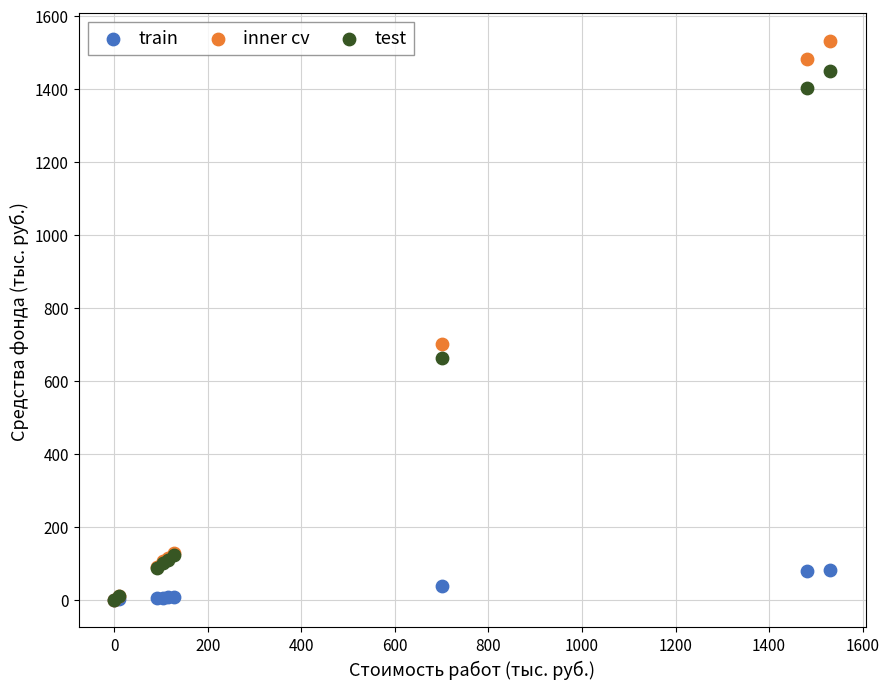

What are all the series names shown in the legend?

train, inner cv, test